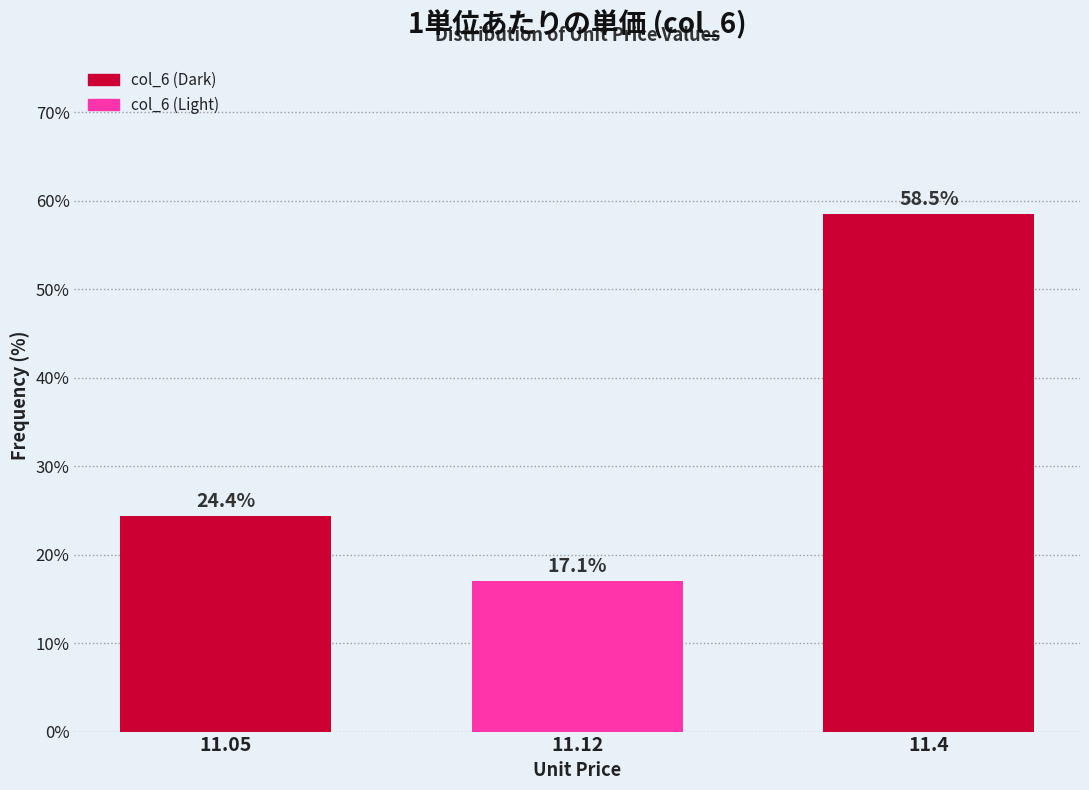

Reading right to left, what are all the values shown in this chart?

58.5	17.1	24.4